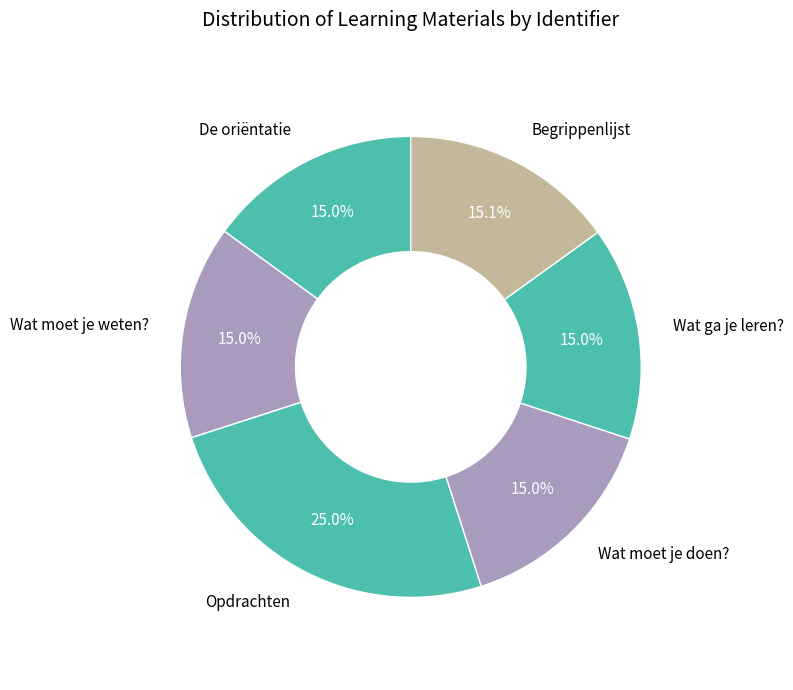

To the nearest percent, what is the combined percentage of Wat moet je doen? and Opdrachten?

40%